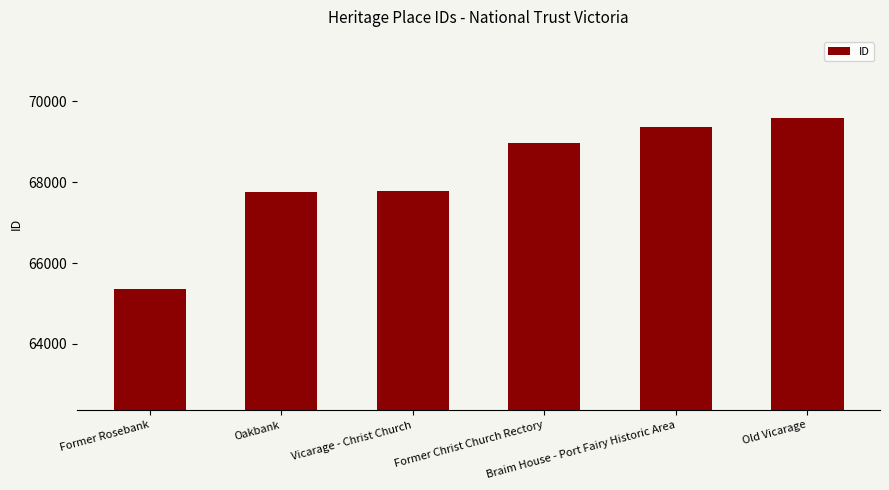

The chart shows a value of 69377 at Braim House - Port Fairy Historic Area. True or false?

True